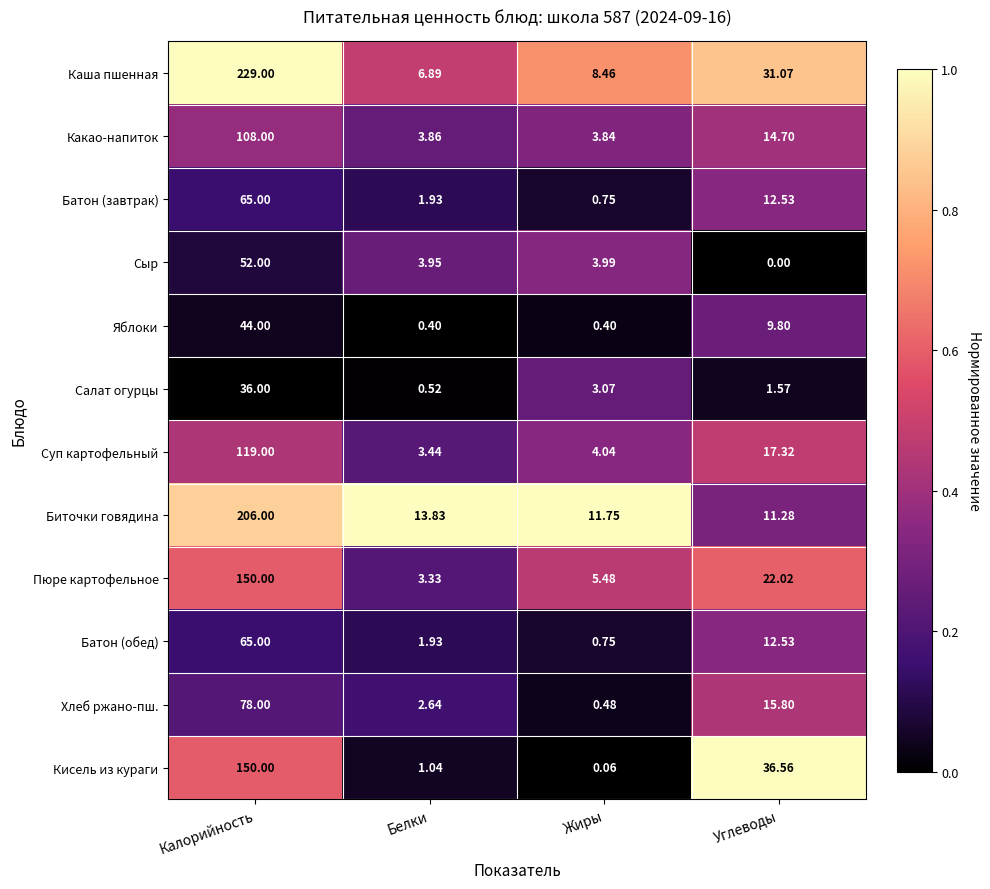

List the labels in order of Батон (обед) value, largest first.

Калорийность, Углеводы, Белки, Жиры